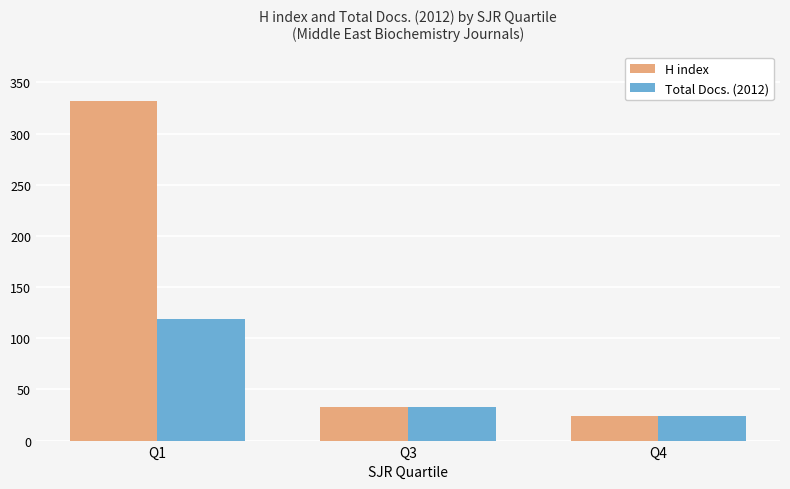

What is the value of the H index bar at the 1st from the left?

332.0